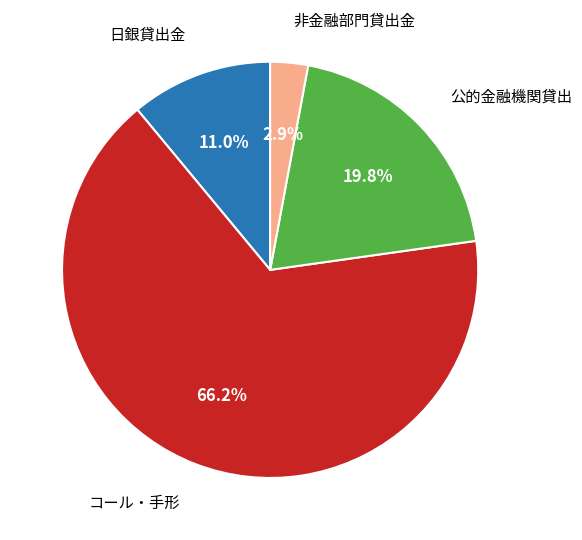

Does any single category account for the majority?

Yes